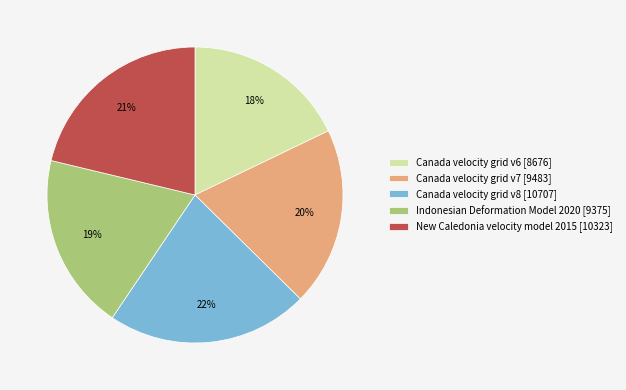

Combined, do Indonesian Deformation Model 2020 [9375] and Canada velocity grid v6 [8676] account for over 50%?

No